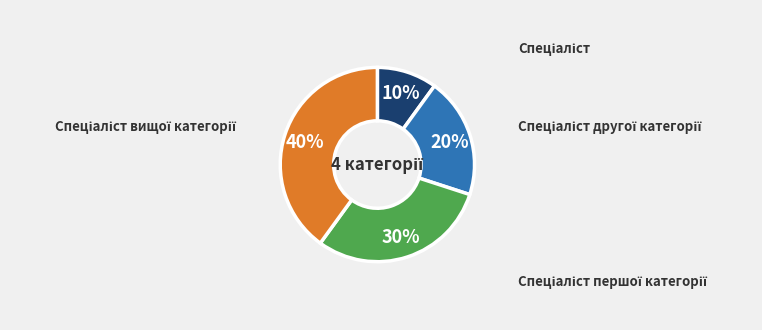

Count the number of slices in the pie.

4